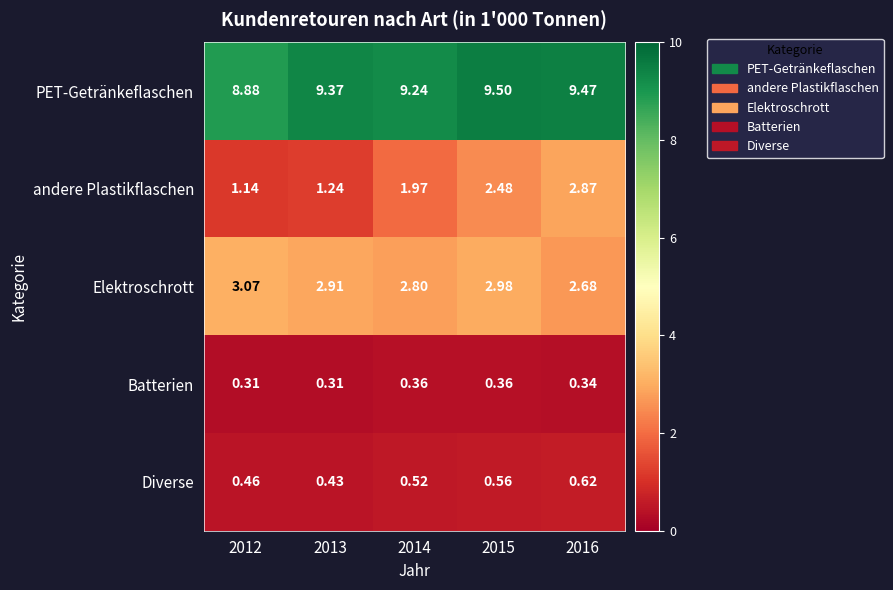

Which series changed the most between 2015 and 2016?

andere Plastikflaschen